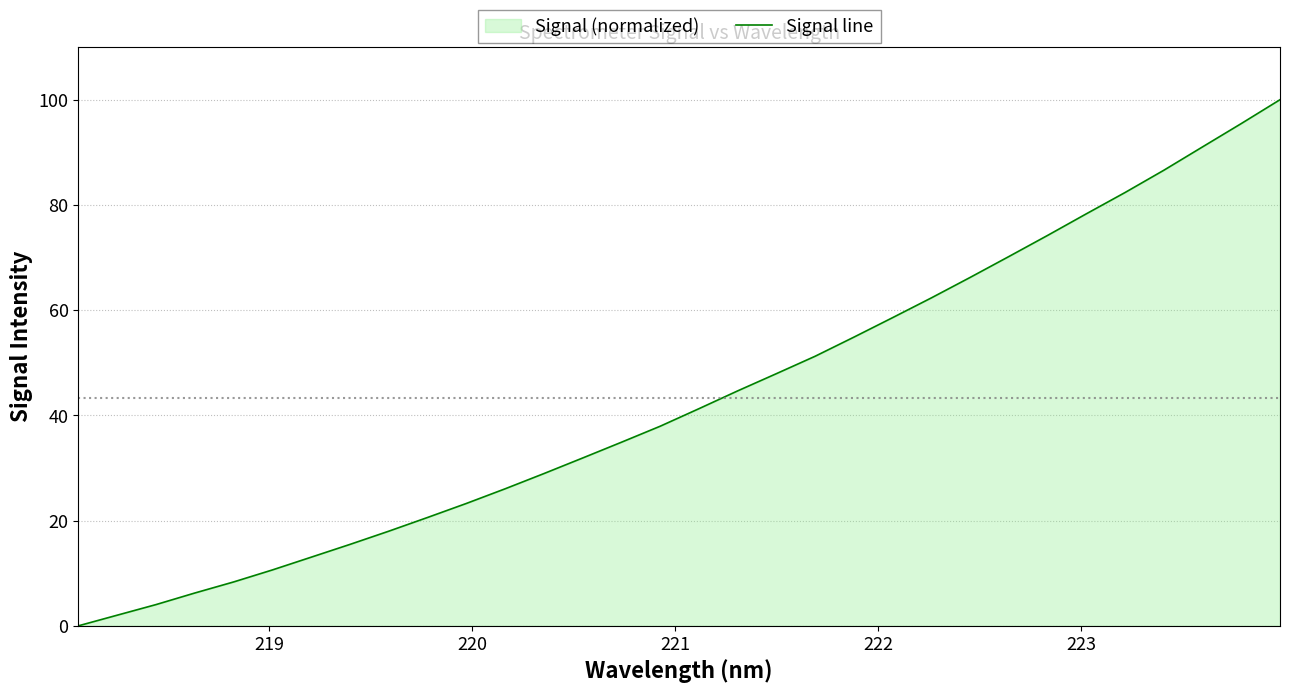

Does the chart have visible grid lines?

Yes